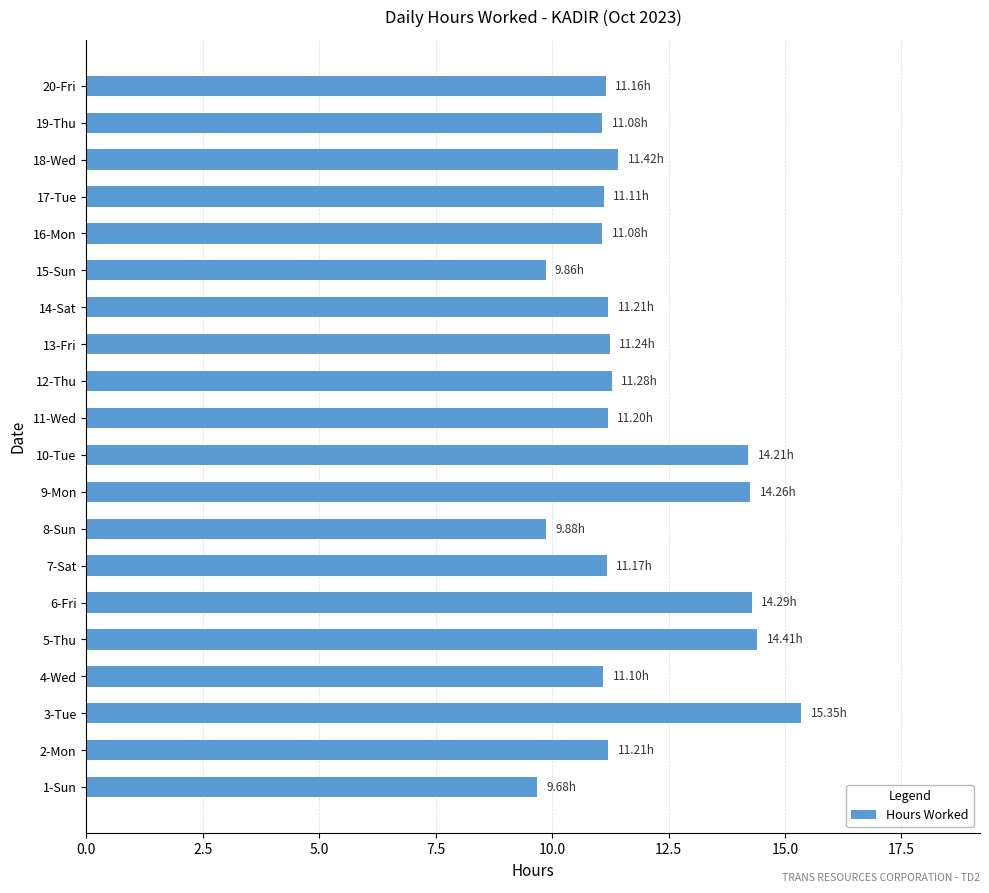

What is the difference between the maximum and second lowest values?

5.5